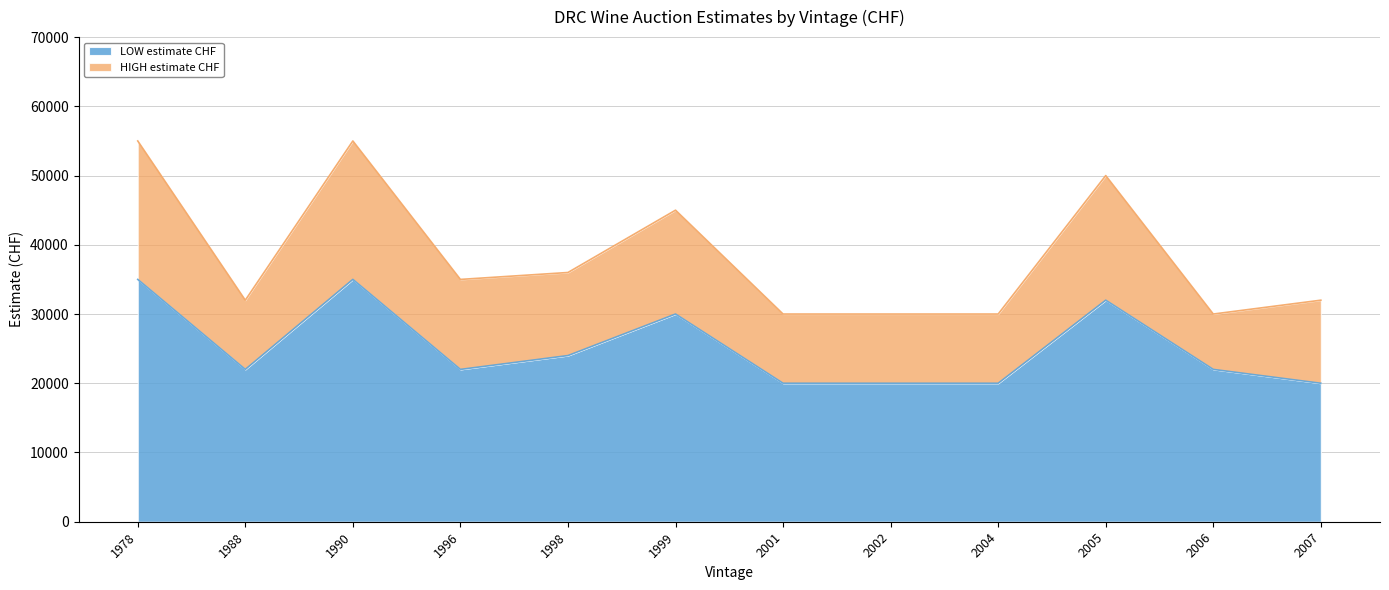

At which label does HIGH estimate CHF first exceed 35000?

1978